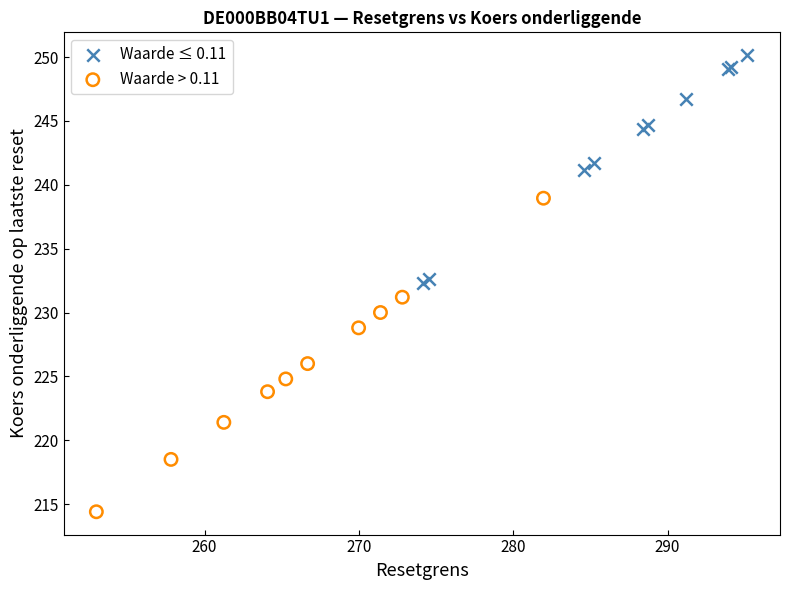

Which series contains the lowest Y value?

Waarde > 0.11